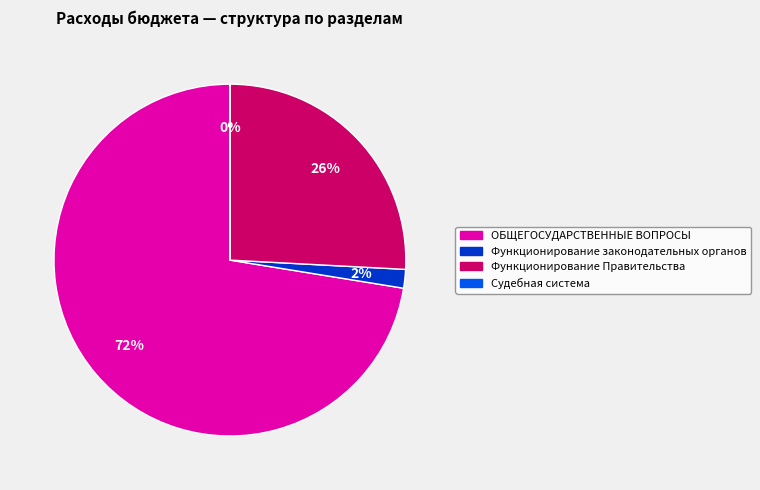

Is it true that Функционирование Правительства is 11% of the pie?

False